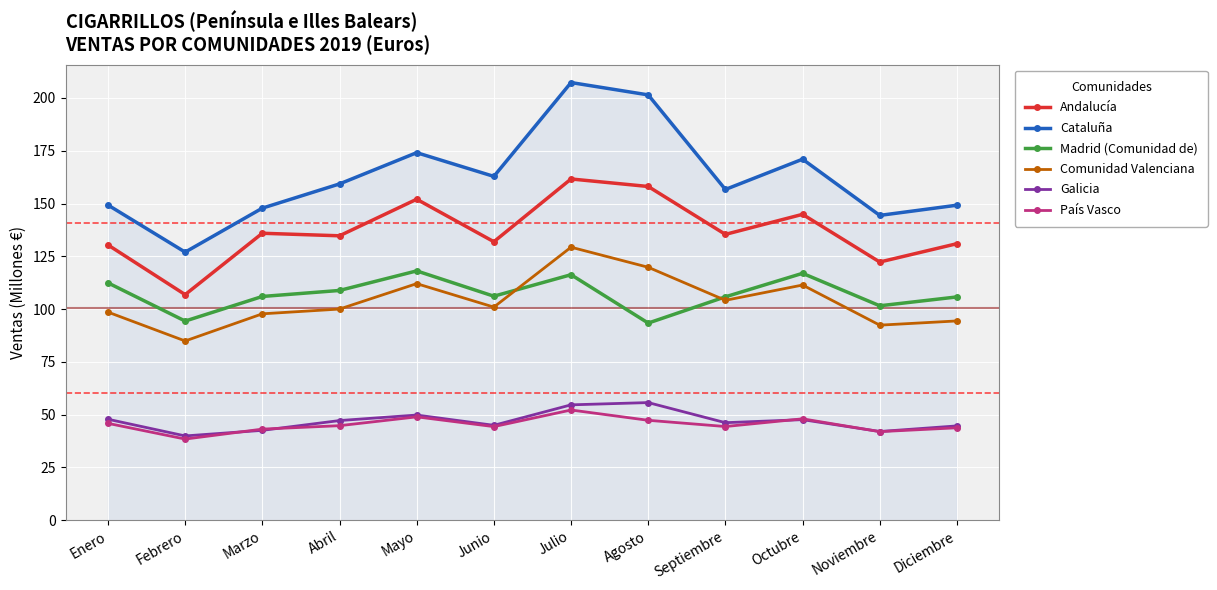

At which category does the chart reach its minimum across all series?

Febrero